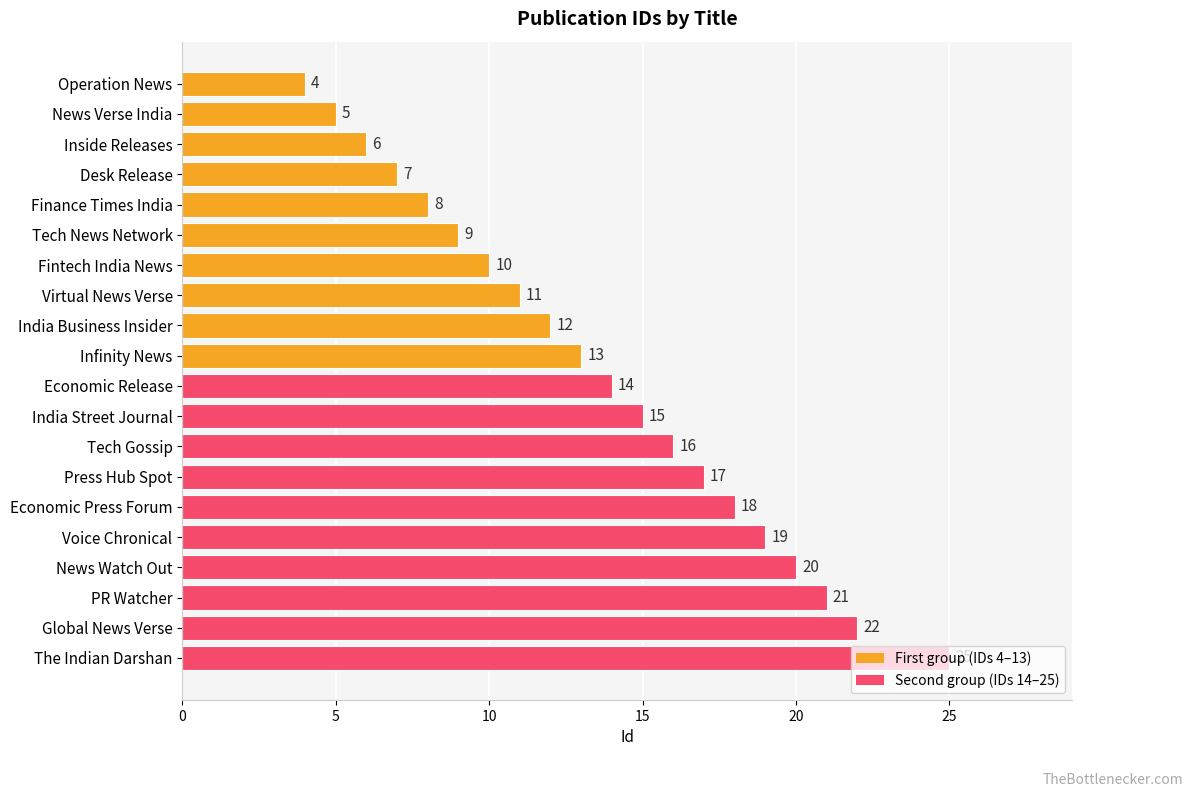

Count the number of categories in the chart.

20